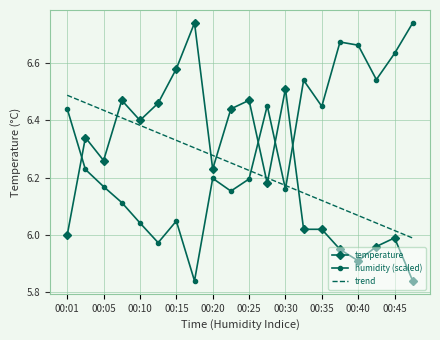

Which series has the largest total across all categories?

humidity (scaled)